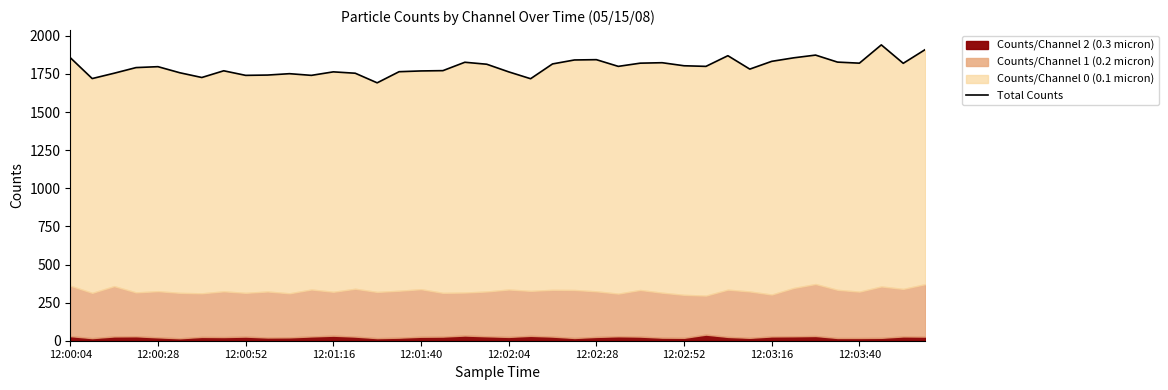

What is the difference between the second highest and second lowest values?

191